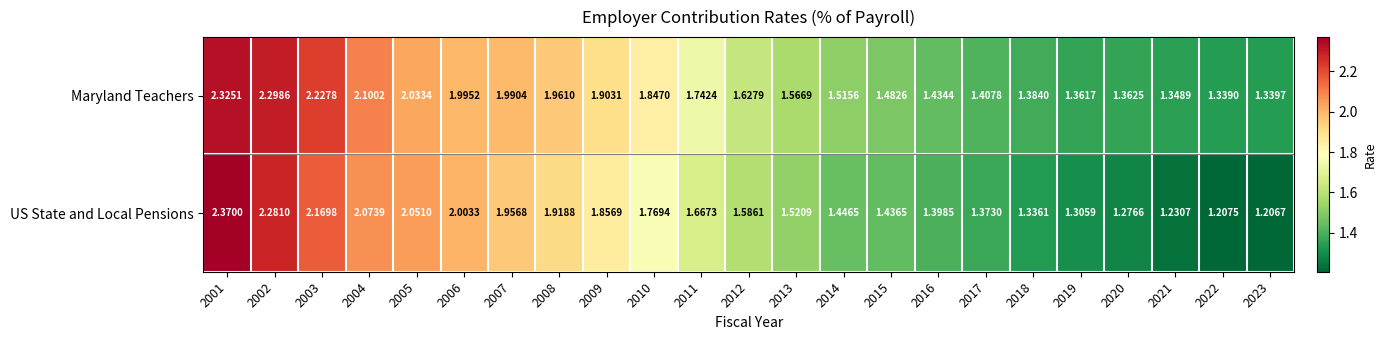

Which series has the largest range (max minus min)?

US State and Local Pensions